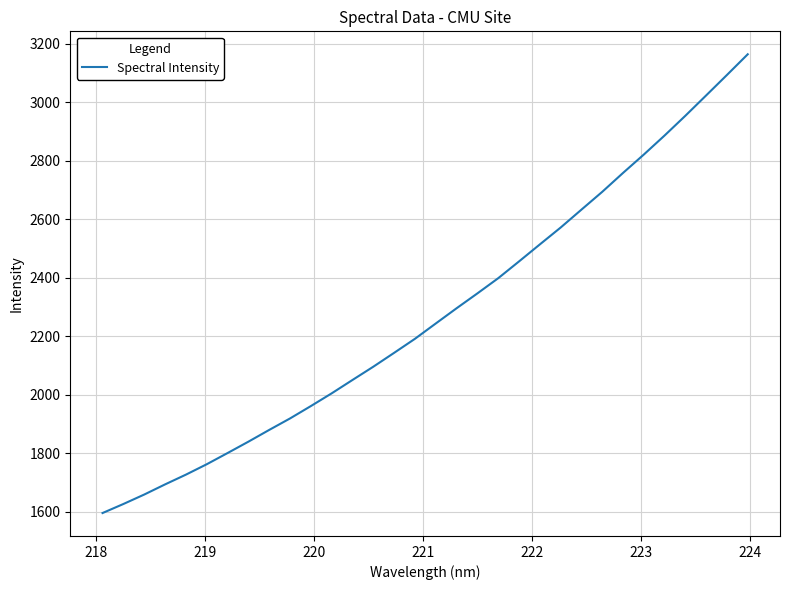

What is the difference between the maximum and minimum values?

1569.3